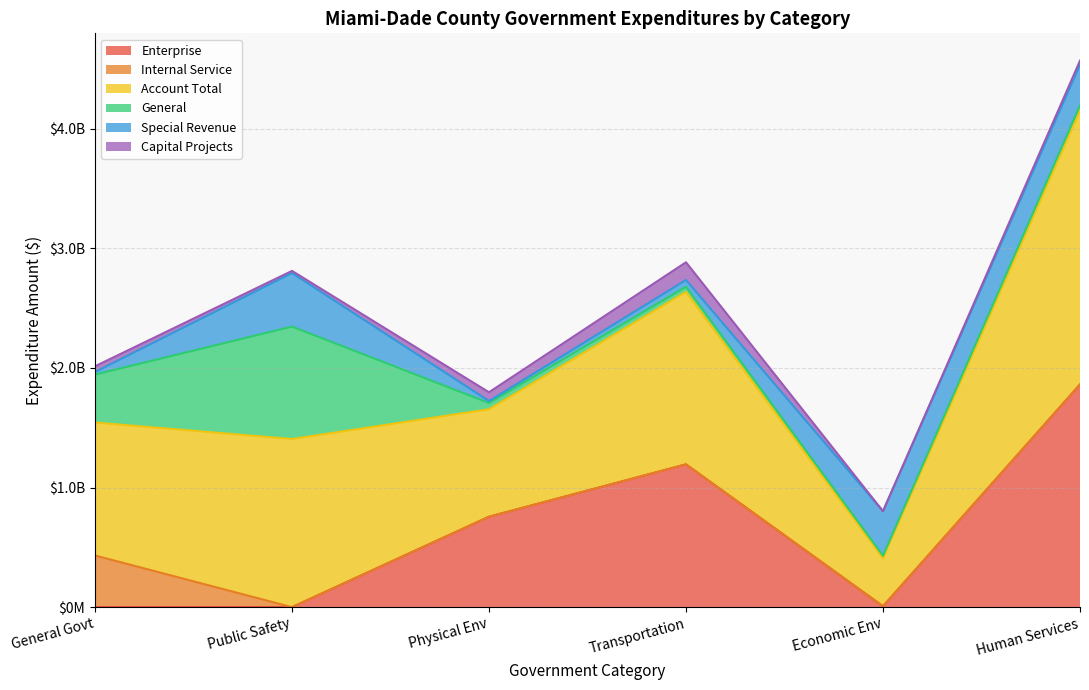

At how many categories does at least one series exceed 2074353802?

1